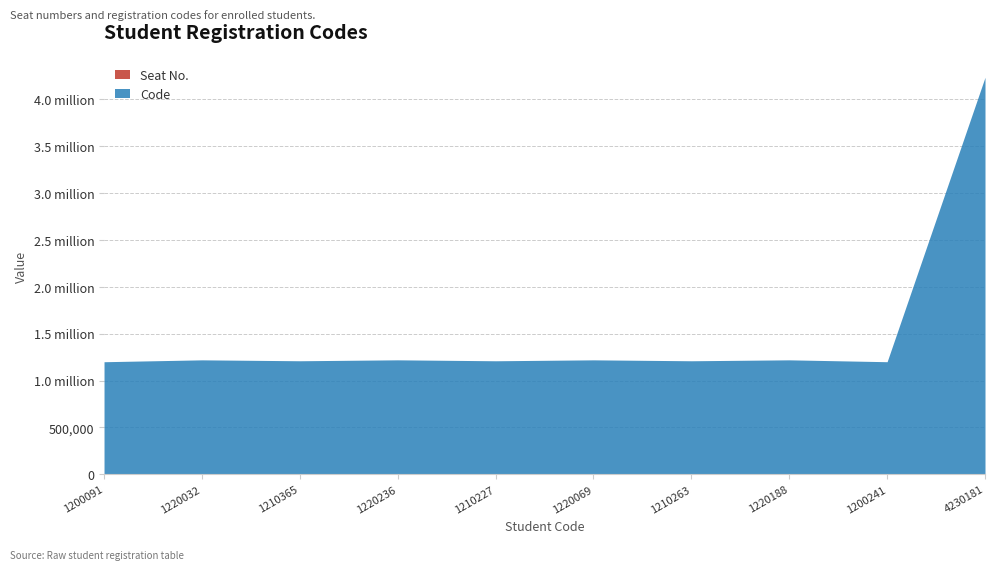

How many distinct data groups are displayed?

2